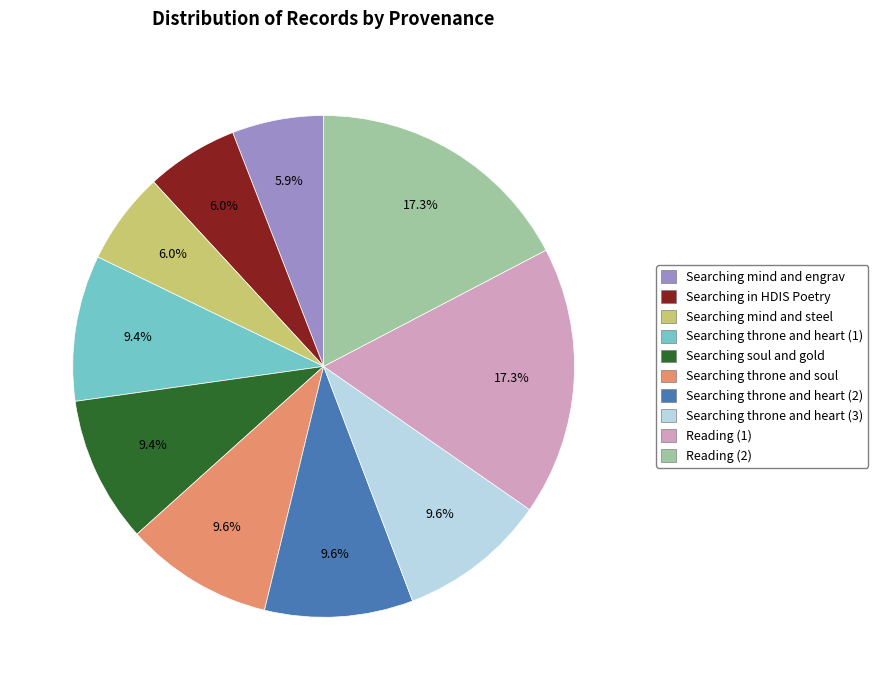

How many segments does this pie chart have?

10